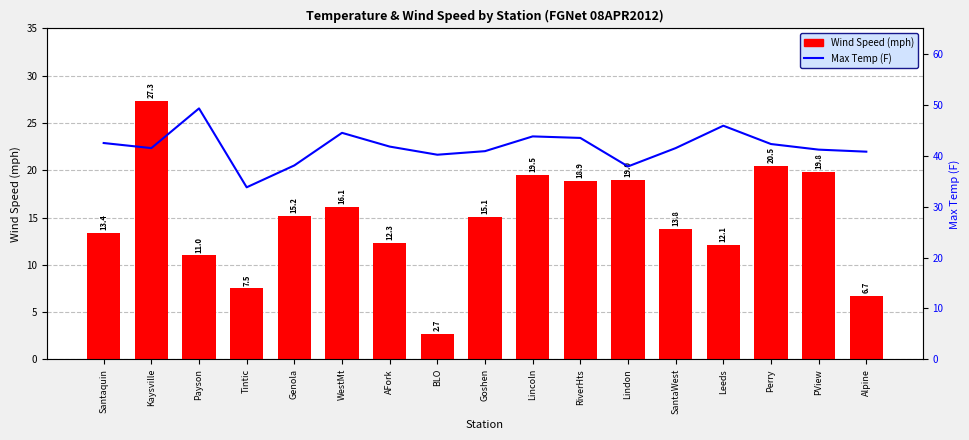

What position from the right is Leeds?

4